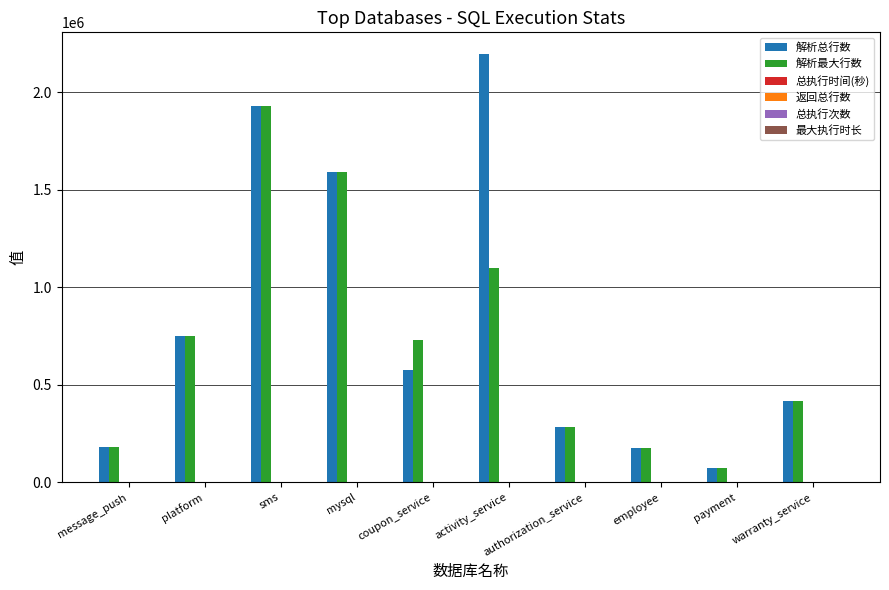

Which category has the highest value across all series?

activity_service